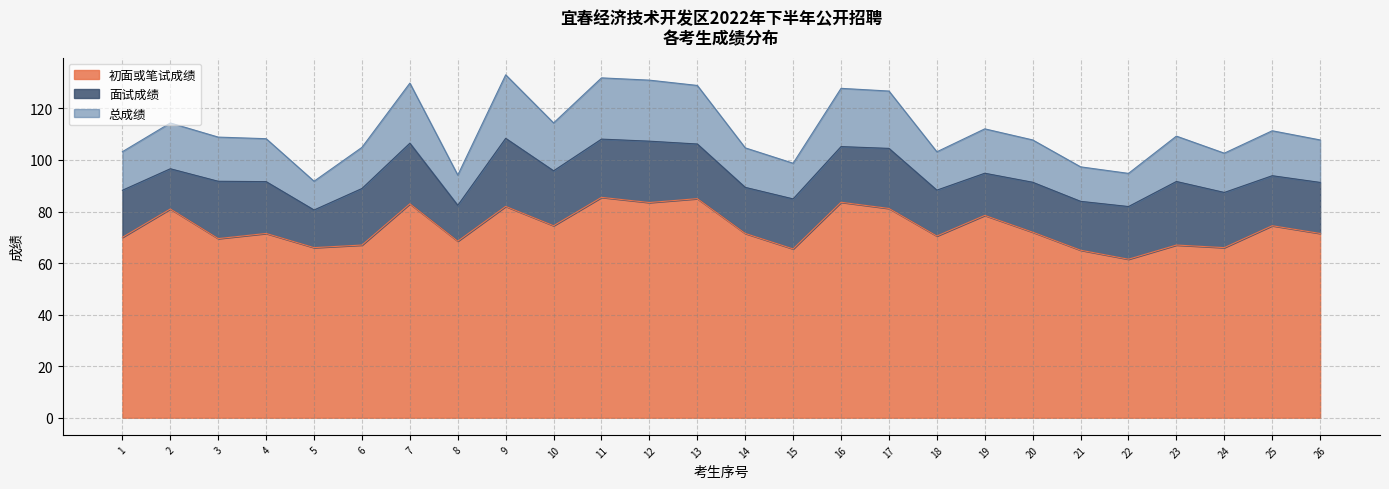

What are all the series names shown in the legend?

初面或笔试成绩, 面试成绩, 总成绩